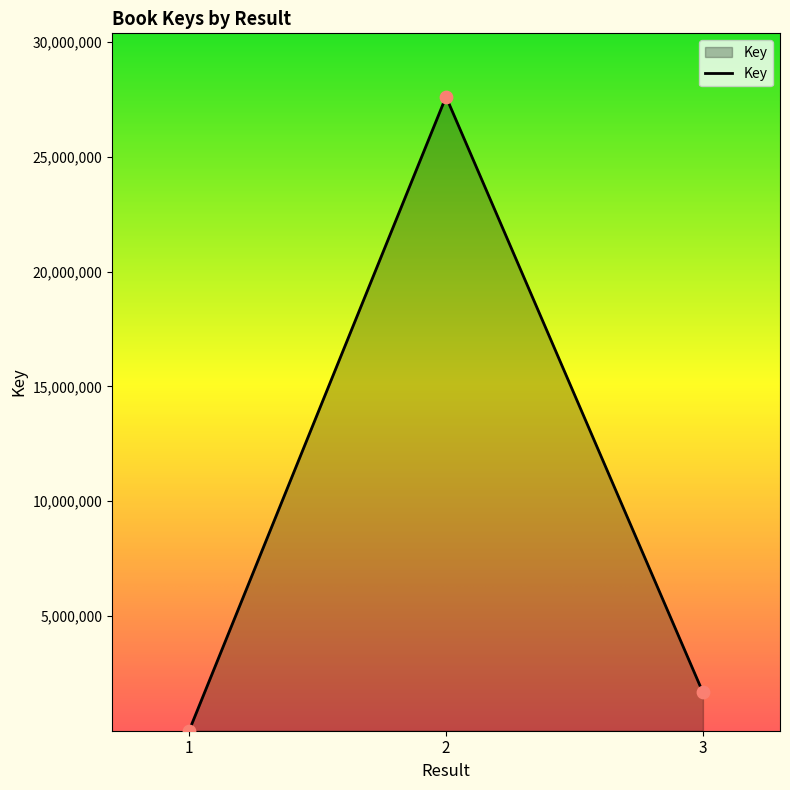

Which has a higher value, 1 or 2?

2